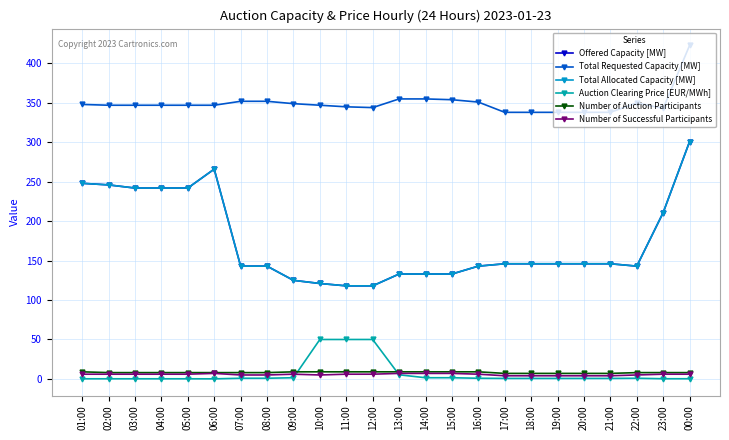

Reading left to right, extract all data points from this chart.

Offered Capacity [MW]: 01:00=248.0	02:00=246.0	03:00=242.0	04:00=242.0	05:00=242.0	06:00=266.0	07:00=143.0	08:00=143.0	09:00=125.0	10:00=121.0	11:00=118.0	12:00=118.0	13:00=133.0	14:00=133.0	15:00=133.0	16:00=143.0	17:00=146.0	18:00=146.0	19:00=146.0	20:00=146.0	21:00=146.0	22:00=143.0	23:00=211.0	00:00=301.0
Total Requested Capacity [MW]: 01:00=348.0	02:00=347.0	03:00=347.0	04:00=347.0	05:00=347.0	06:00=347.0	07:00=352.0	08:00=352.0	09:00=349.0	10:00=347.0	11:00=345.0	12:00=344.0	13:00=355.0	14:00=355.0	15:00=354.0	16:00=351.0	17:00=338.0	18:00=338.0	19:00=338.0	20:00=338.0	21:00=338.0	22:00=350.0	23:00=343.0	00:00=423.0
Total Allocated Capacity [MW]: 01:00=248.0	02:00=246.0	03:00=242.0	04:00=242.0	05:00=242.0	06:00=266.0	07:00=143.0	08:00=143.0	09:00=125.0	10:00=121.0	11:00=118.0	12:00=118.0	13:00=133.0	14:00=133.0	15:00=133.0	16:00=143.0	17:00=146.0	18:00=146.0	19:00=146.0	20:00=146.0	21:00=146.0	22:00=143.0	23:00=211.0	00:00=301.0
Auction Clearing Price [EUR/MWh]: 01:00=0.2	02:00=0.2	03:00=0.2	04:00=0.2	05:00=0.2	06:00=0.1	07:00=0.8	08:00=0.8	09:00=1.5	10:00=50.0	11:00=50.0	12:00=50.0	13:00=5.2	14:00=1.5	15:00=1.5	16:00=0.8	17:00=0.6	18:00=0.6	19:00=0.6	20:00=0.6	21:00=0.6	22:00=0.8	23:00=0.2	00:00=0.2
Number of Auction Participants: 01:00=9.0	02:00=8.0	03:00=8.0	04:00=8.0	05:00=8.0	06:00=8.0	07:00=8.0	08:00=8.0	09:00=9.0	10:00=9.0	11:00=9.0	12:00=9.0	13:00=9.0	14:00=9.0	15:00=9.0	16:00=9.0	17:00=7.0	18:00=7.0	19:00=7.0	20:00=7.0	21:00=7.0	22:00=8.0	23:00=8.0	00:00=8.0
Number of Successful Participants: 01:00=6.0	02:00=6.0	03:00=6.0	04:00=6.0	05:00=6.0	06:00=7.0	07:00=5.0	08:00=5.0	09:00=6.0	10:00=5.0	11:00=6.0	12:00=6.0	13:00=7.0	14:00=7.0	15:00=7.0	16:00=6.0	17:00=4.0	18:00=4.0	19:00=4.0	20:00=4.0	21:00=4.0	22:00=5.0	23:00=6.0	00:00=6.0